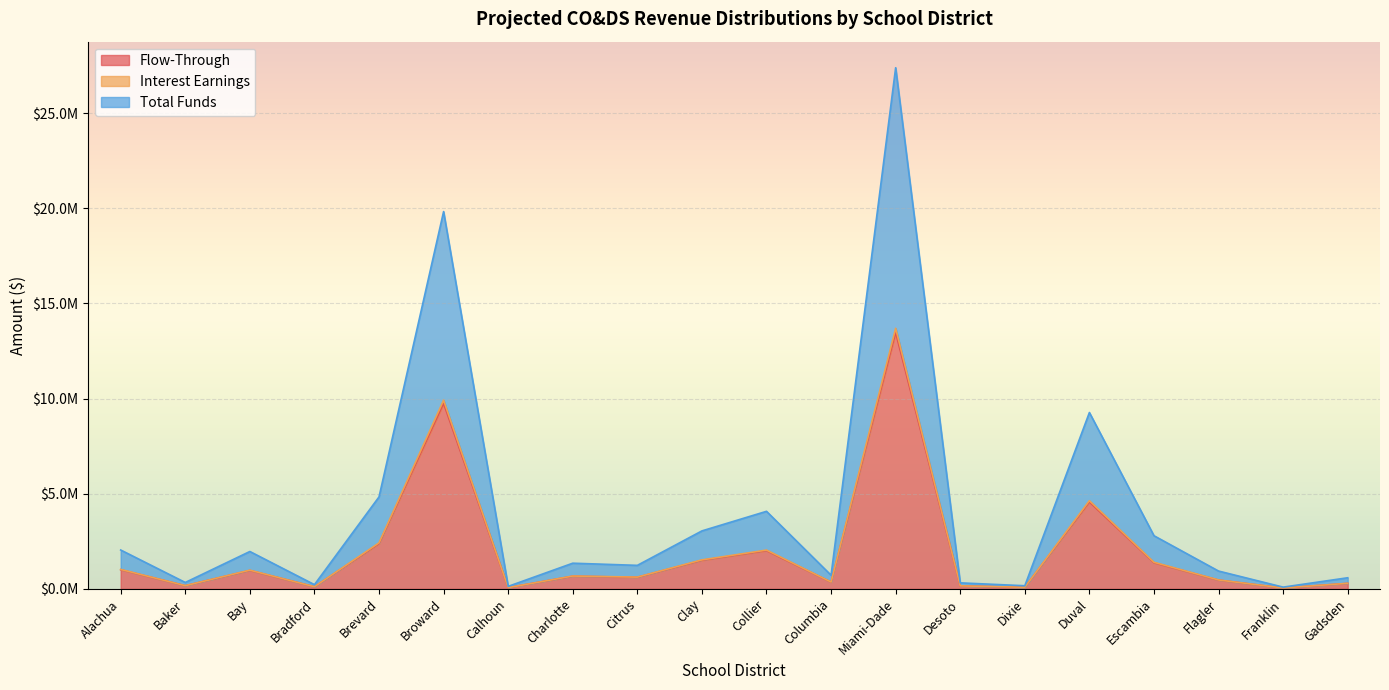

Where is the first local maximum for Flow-Through?

Bay